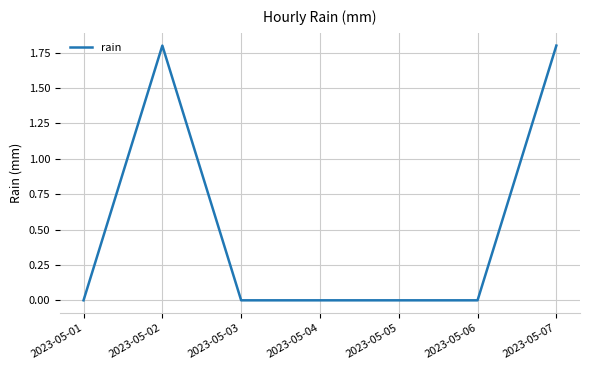

What is the maximum value shown in the chart?

1.8